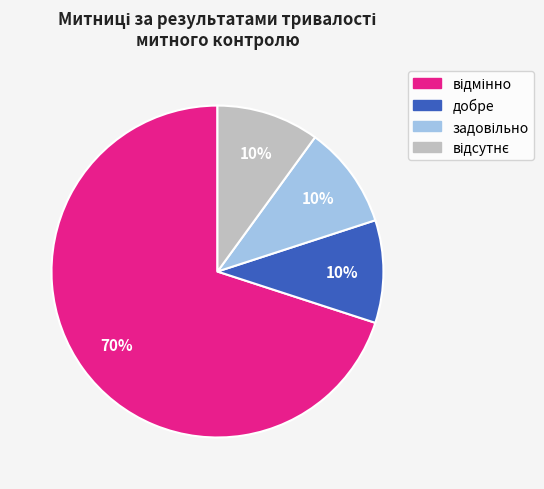

To the nearest percent, what is the difference between the largest and smallest slice percentages?

60%